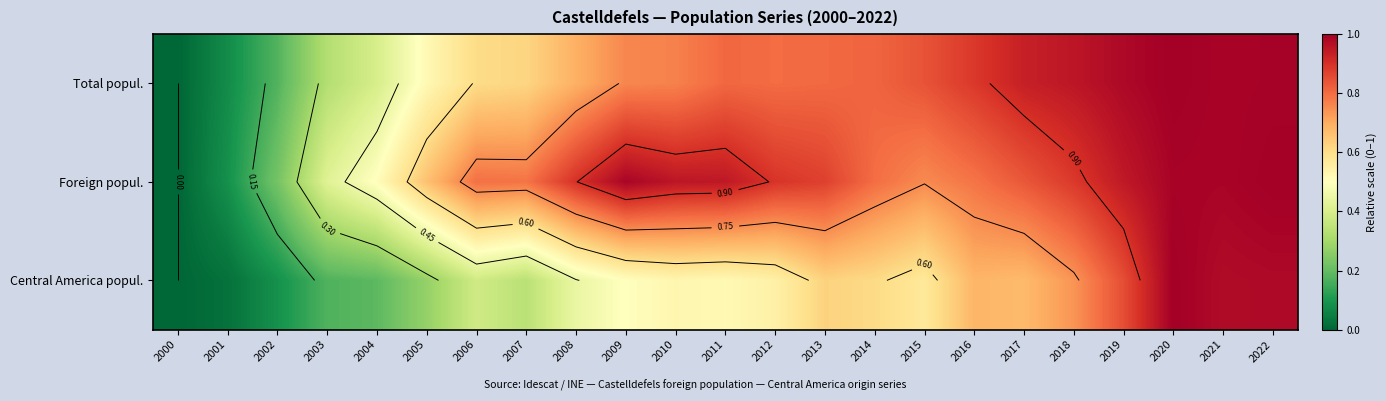

What is the spread (max minus min) of values at 2013?

0.2